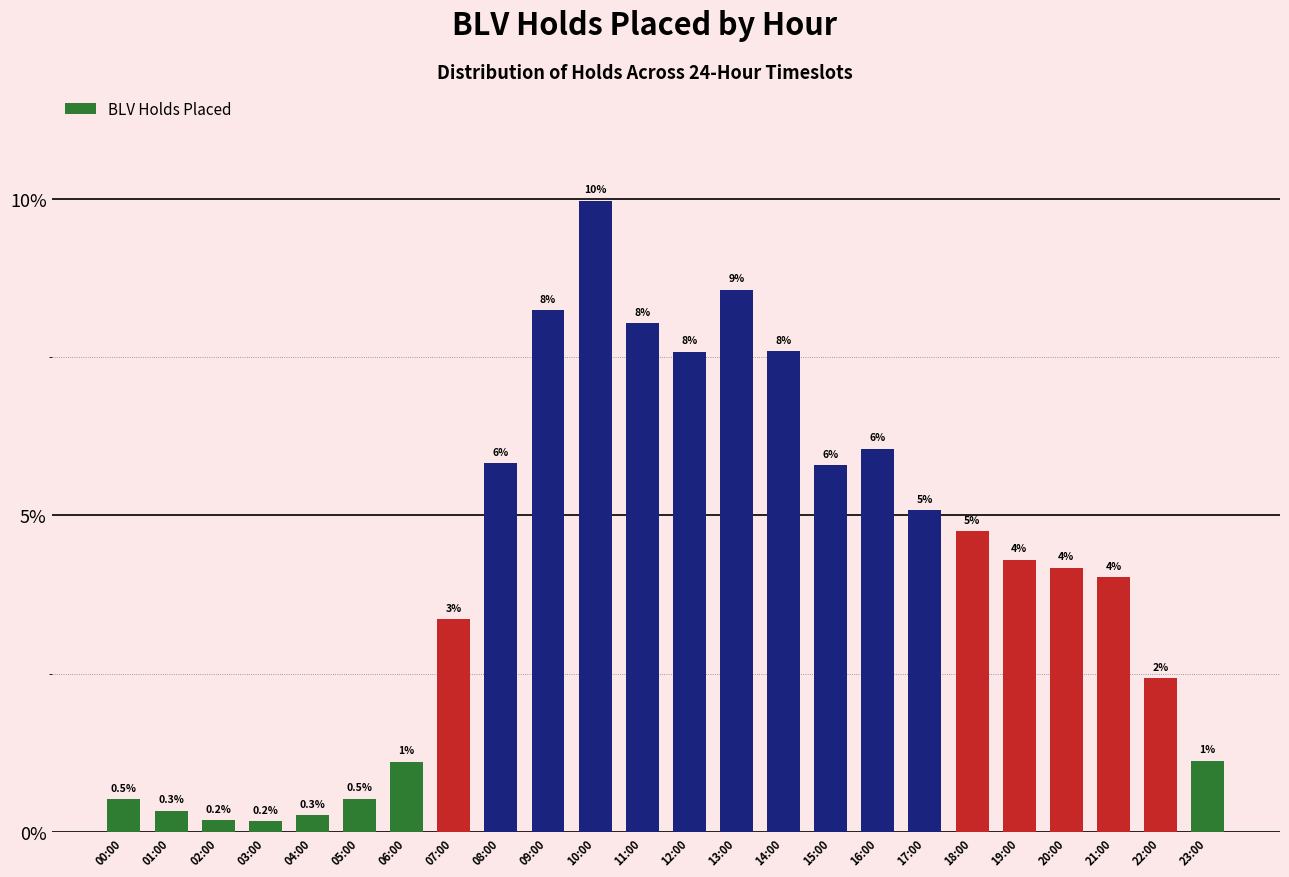

What is the label of the 6th bar from the right?

18:00